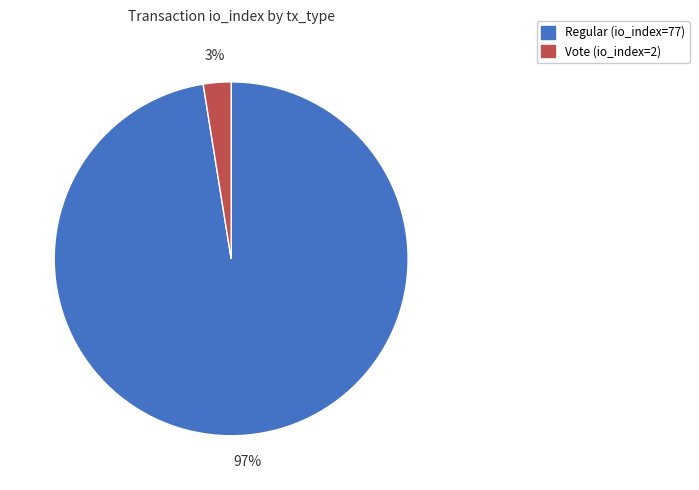

What is the largest slice in the pie chart?

Regular (io_index=77)